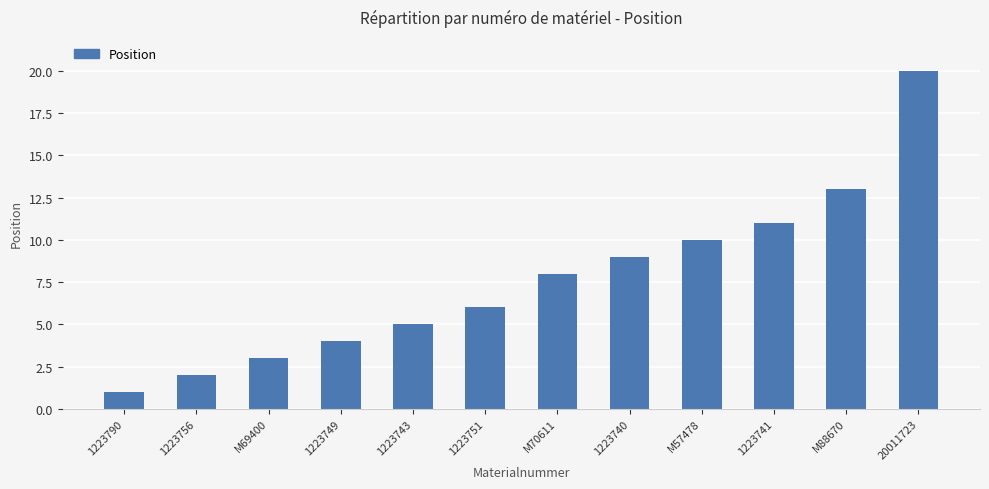

Which has a higher value, 1223756 or M70611?

M70611